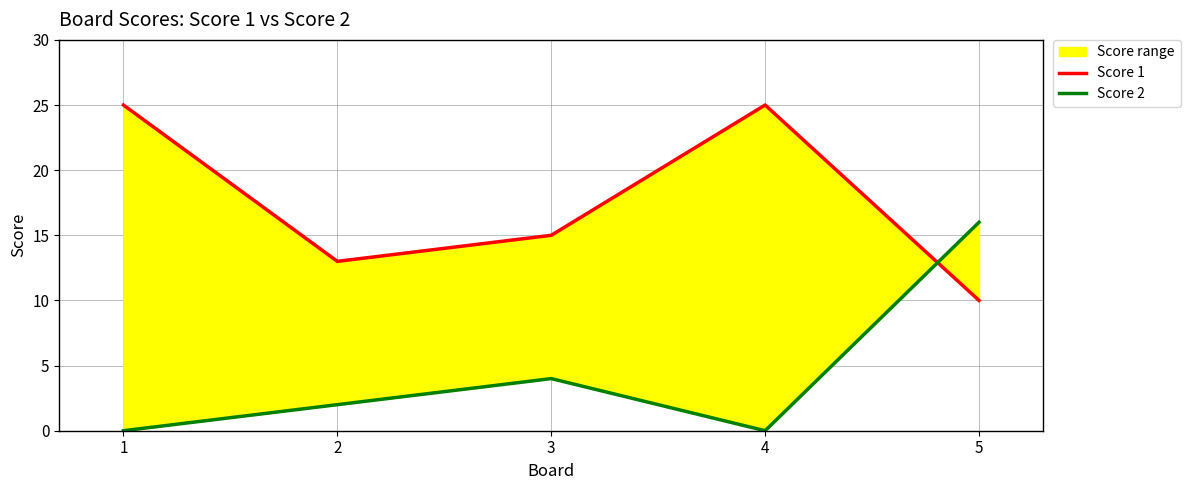

What is the total value across all series at 5?

26